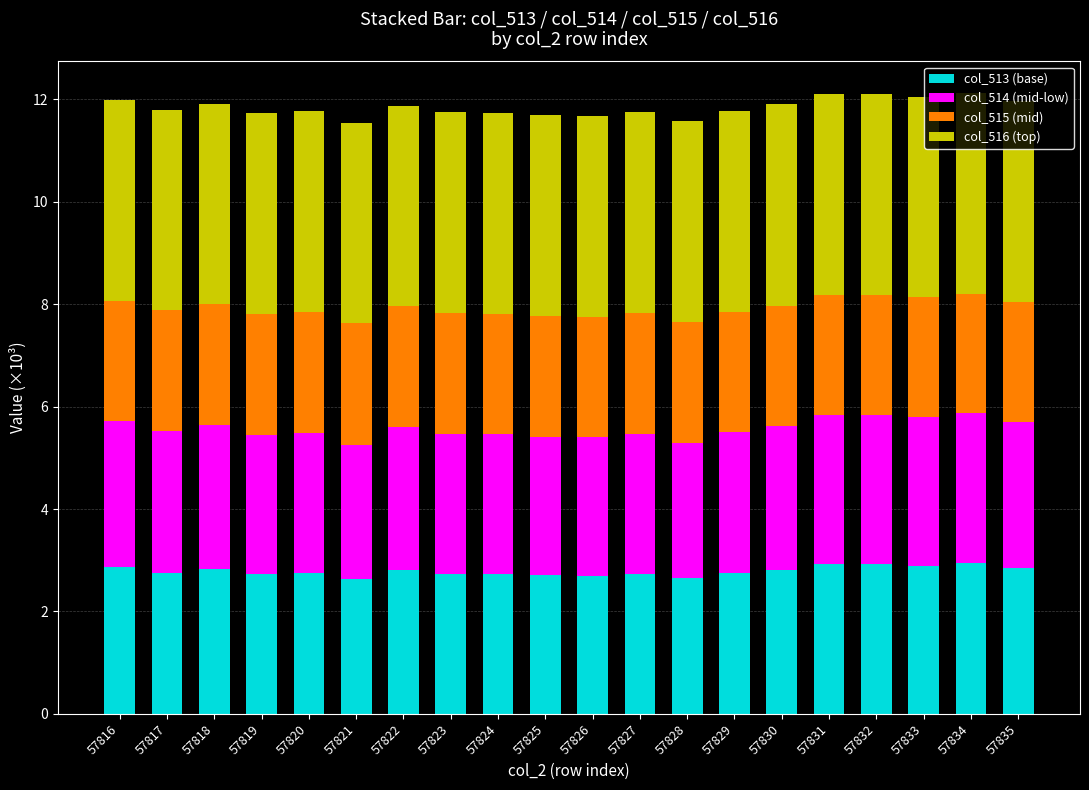

What is the difference between the maximum and minimum values in the col_513 (base) series?

0.3